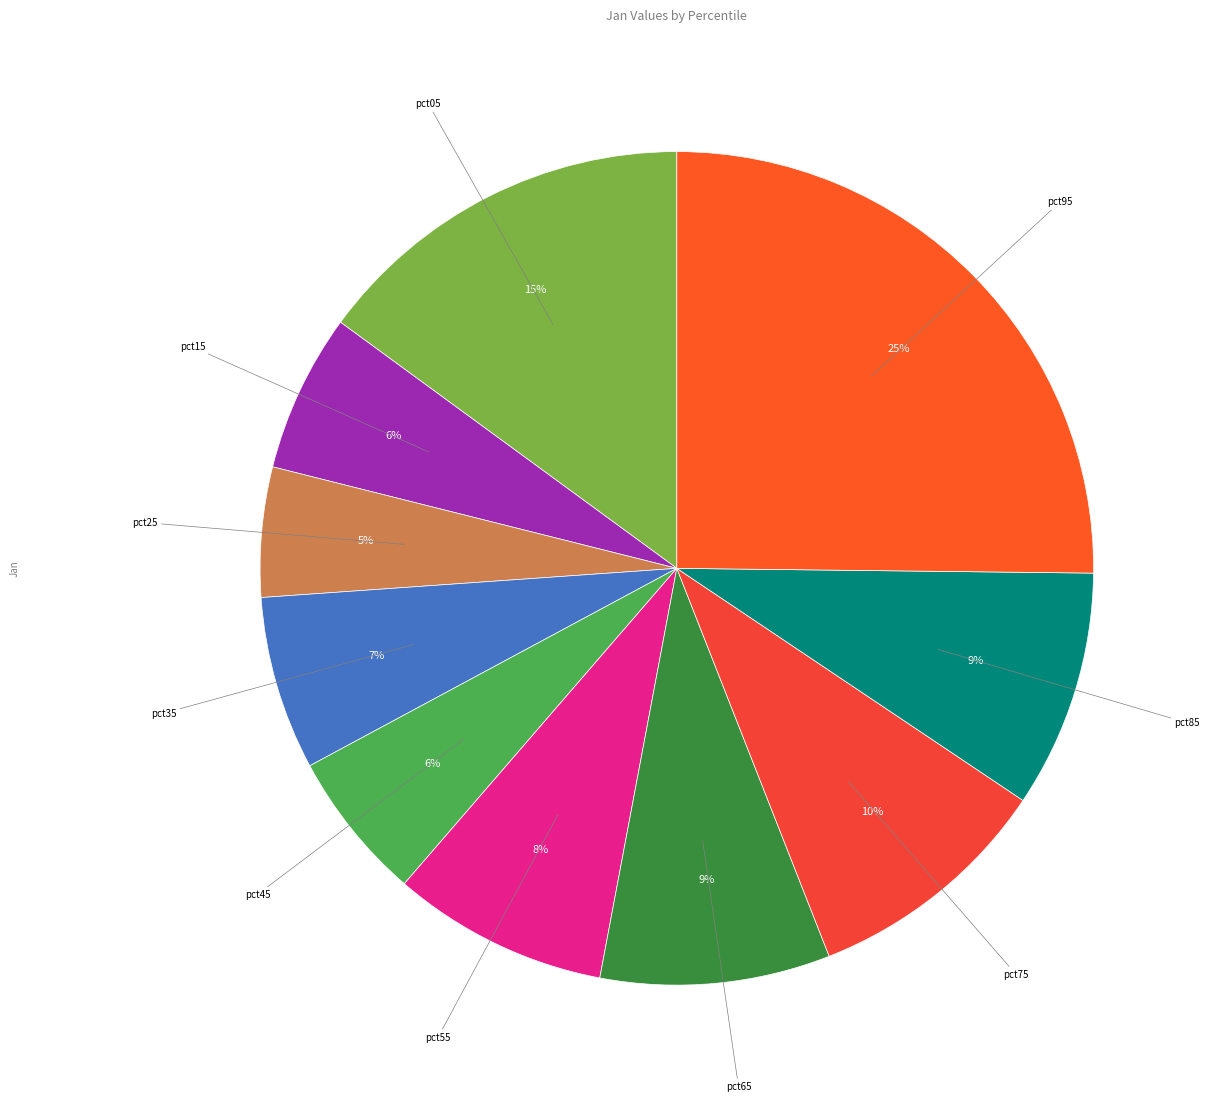

How many segments does this pie chart have?

10